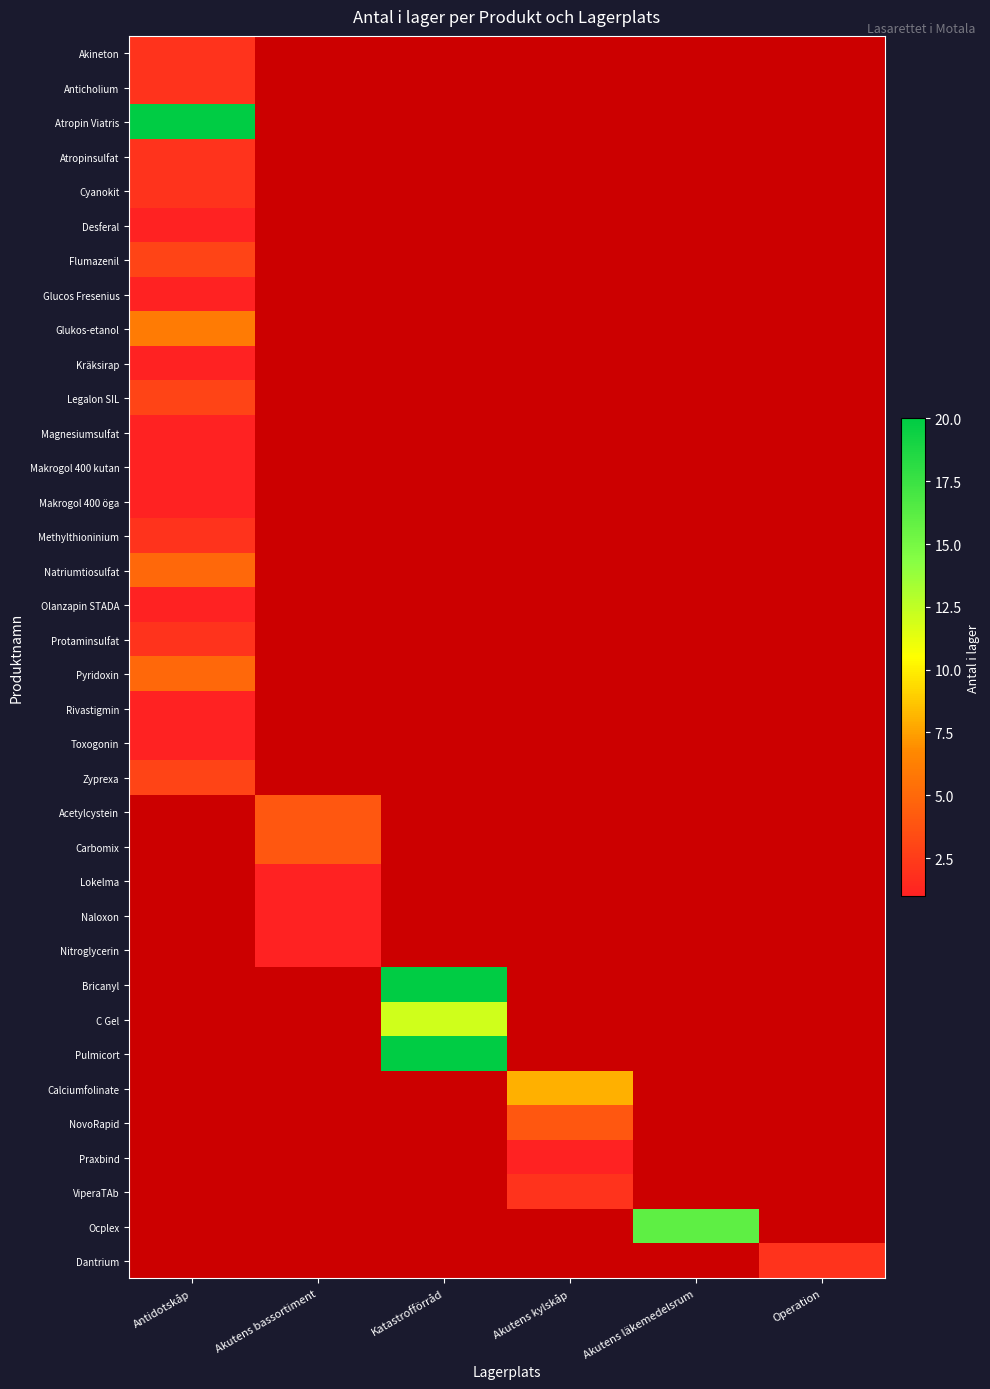

Between Operation and Akutens läkemedelsrum, which is larger?

Akutens läkemedelsrum